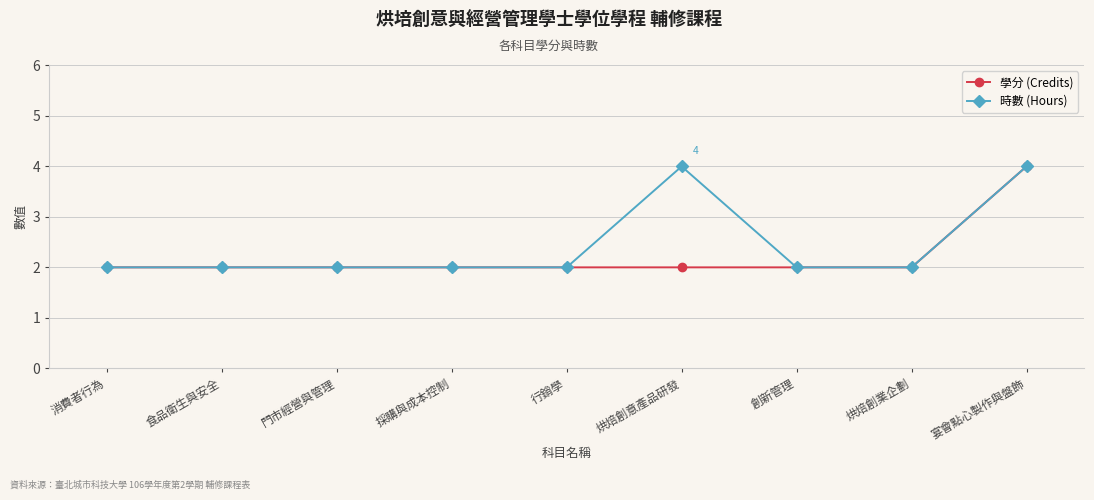

True or false: 學分 (Credits) has a value of 2 at 行銷學.

True